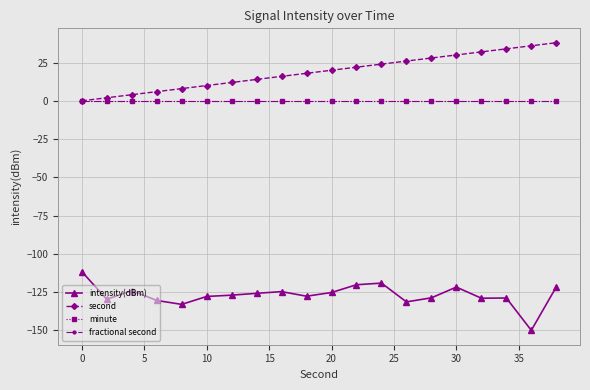

Is this an area chart (filled region under the line)?

No